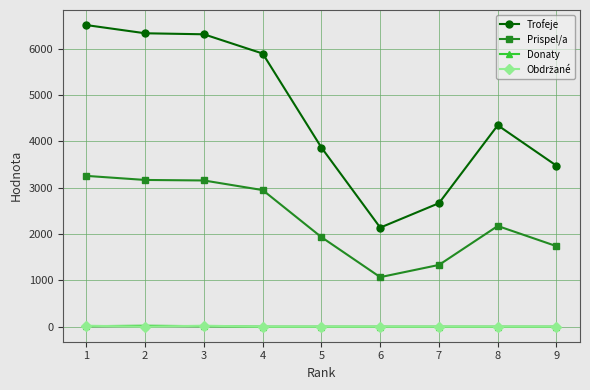

What is the total value across all series at 3?

9501